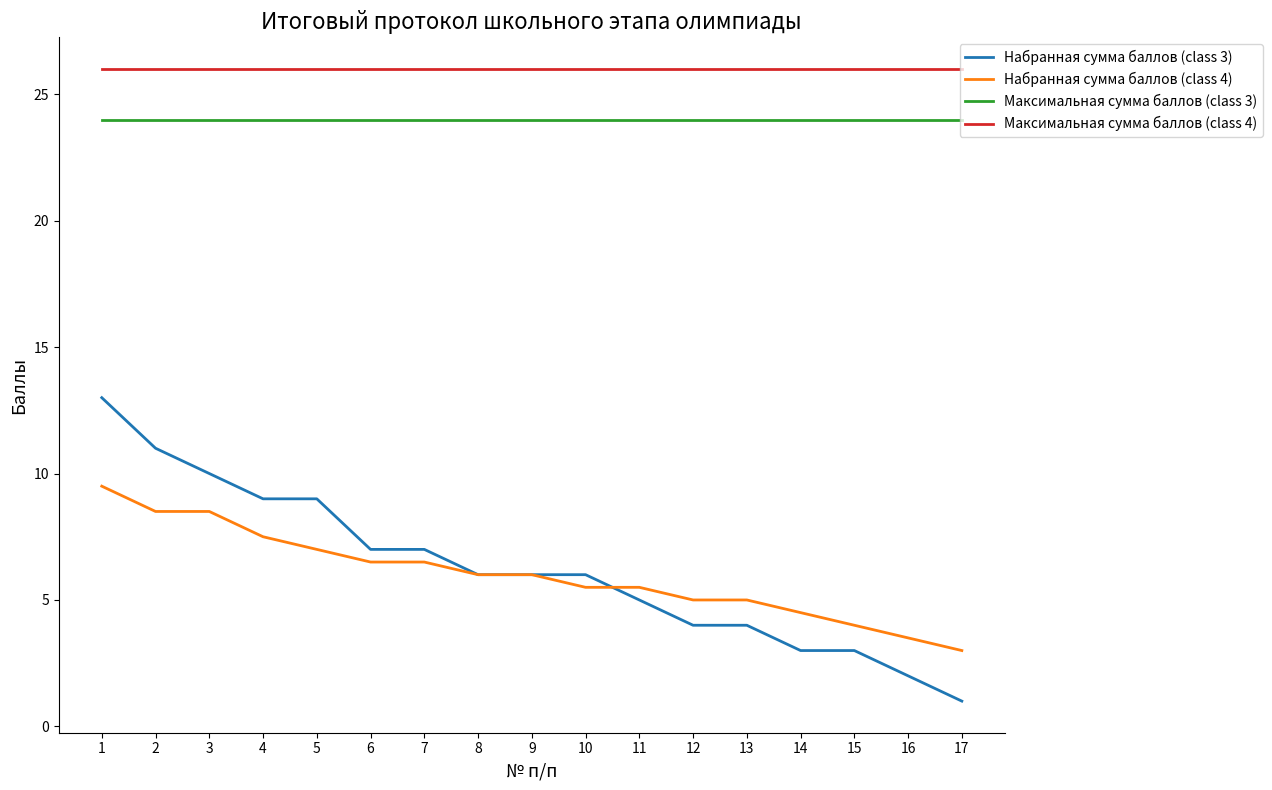

The Максимальная сумма баллов (class 3) series shows 7.9 at 6. True or false?

False